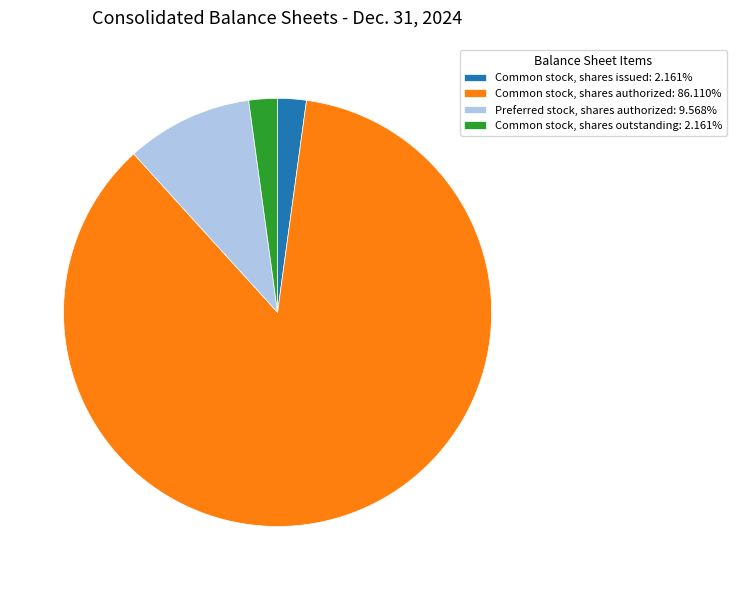

Does Common stock, shares authorized: 86.110% represent more than half of the total?

Yes